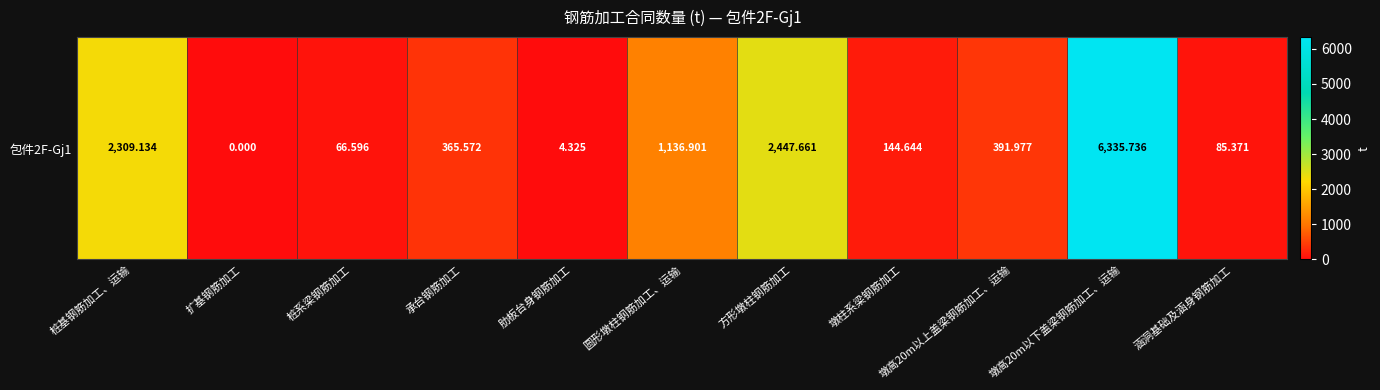

What is the difference between the values at 桩系梁钢筋加工 and 墩高20m以下盖梁钢筋加工、运输?

6269.1